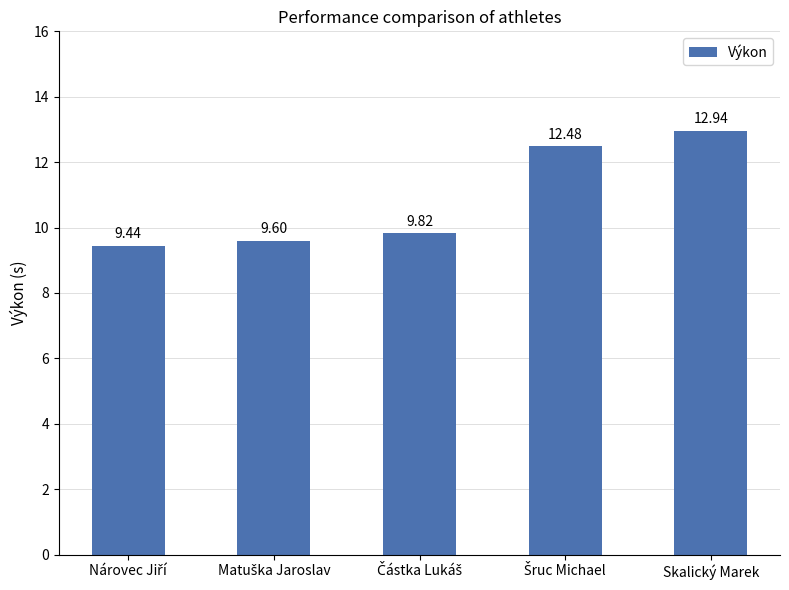

Reading left to right, what are all the values shown in this chart?

9.4	9.6	9.8	12.5	12.9